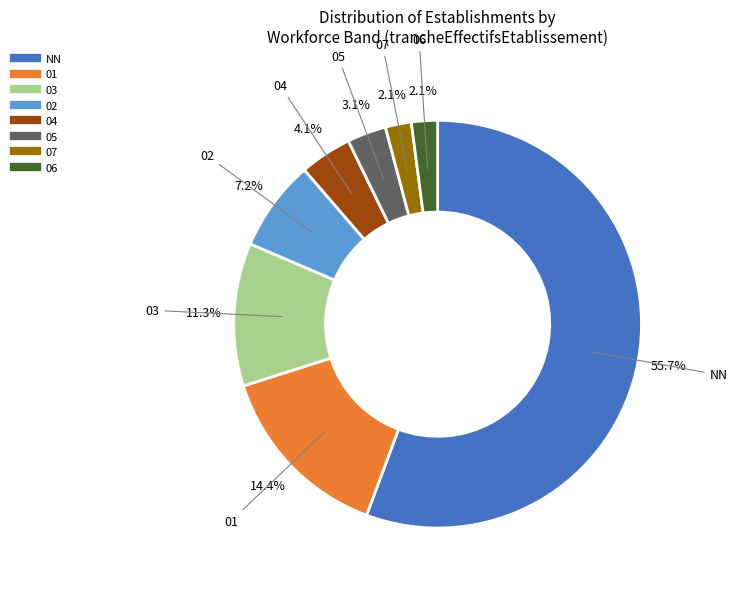

Is there any slice that represents more than half of the pie?

Yes